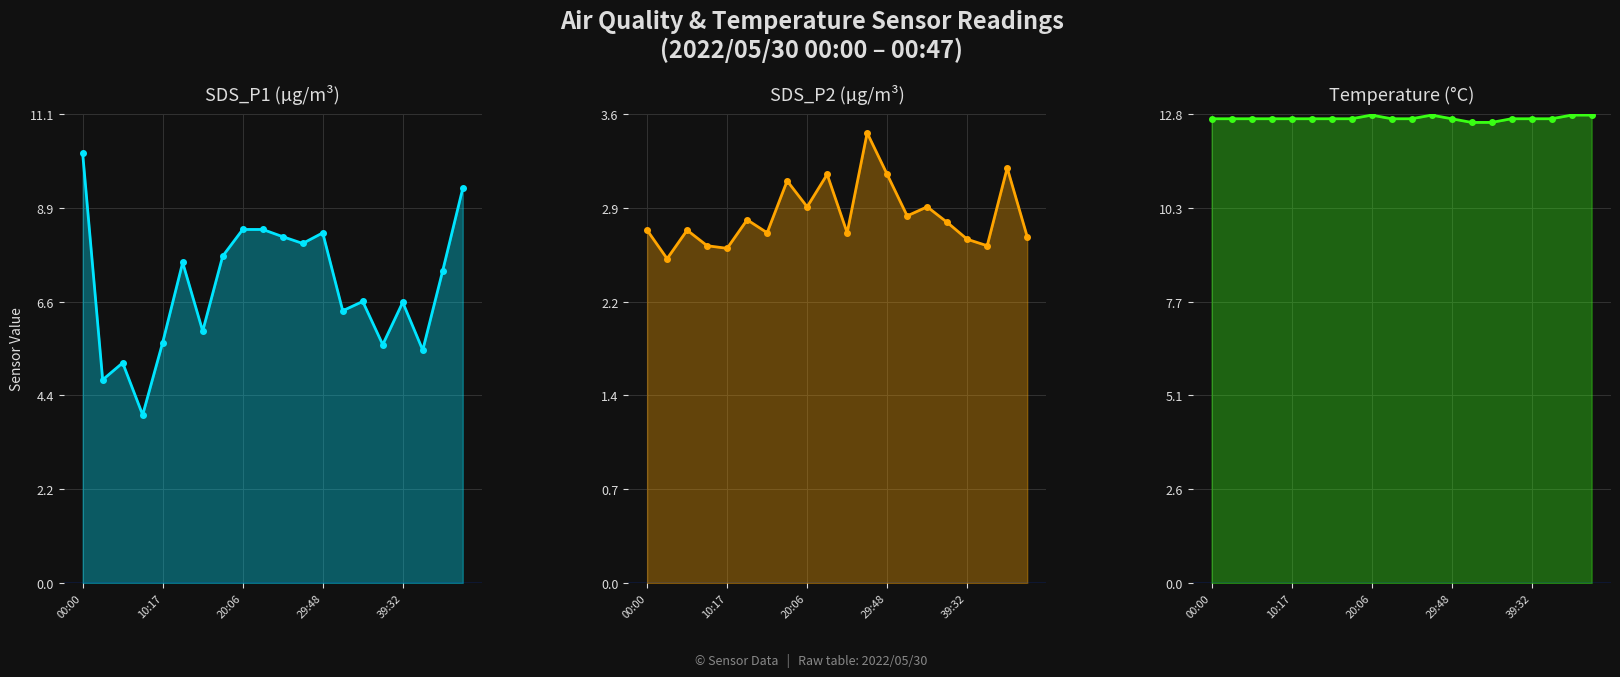

What are all the series names shown in the legend?

SDS_P1 (µg/m³), SDS_P2 (µg/m³), Temperature (°C)